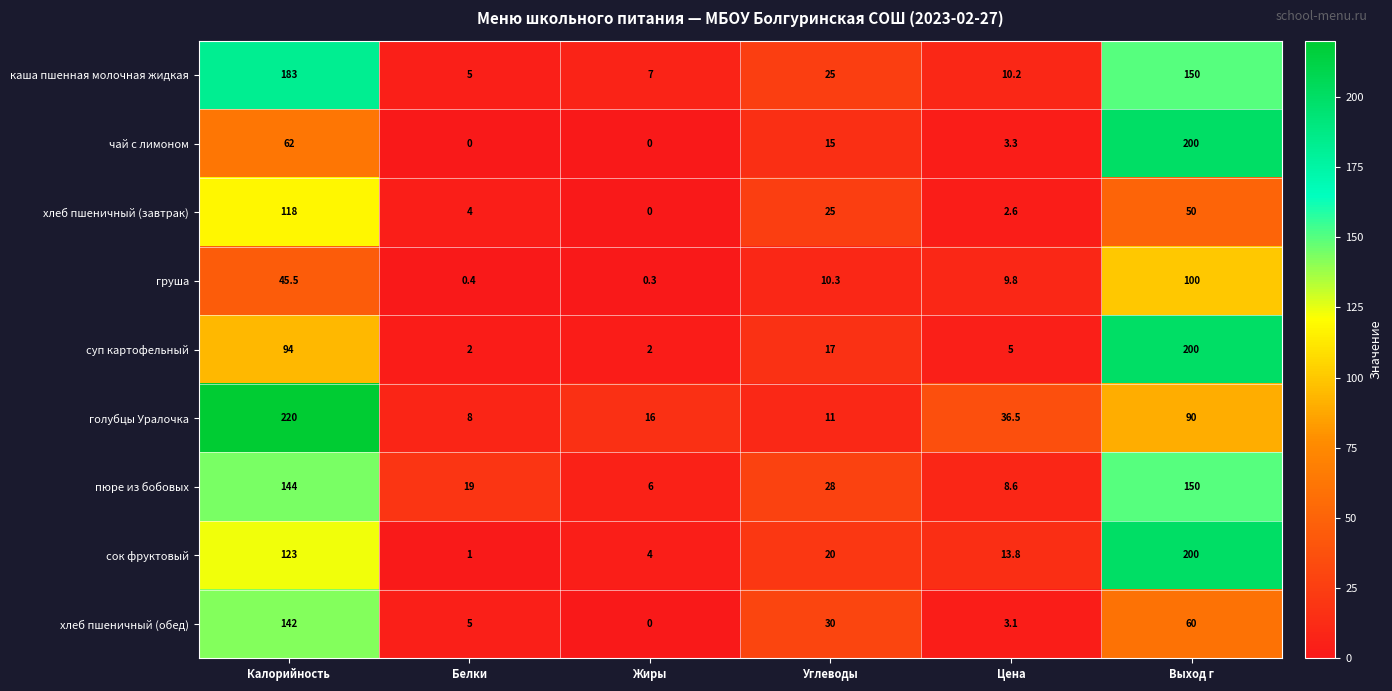

What is the difference between the maximum and second lowest values in the груша series?

99.6